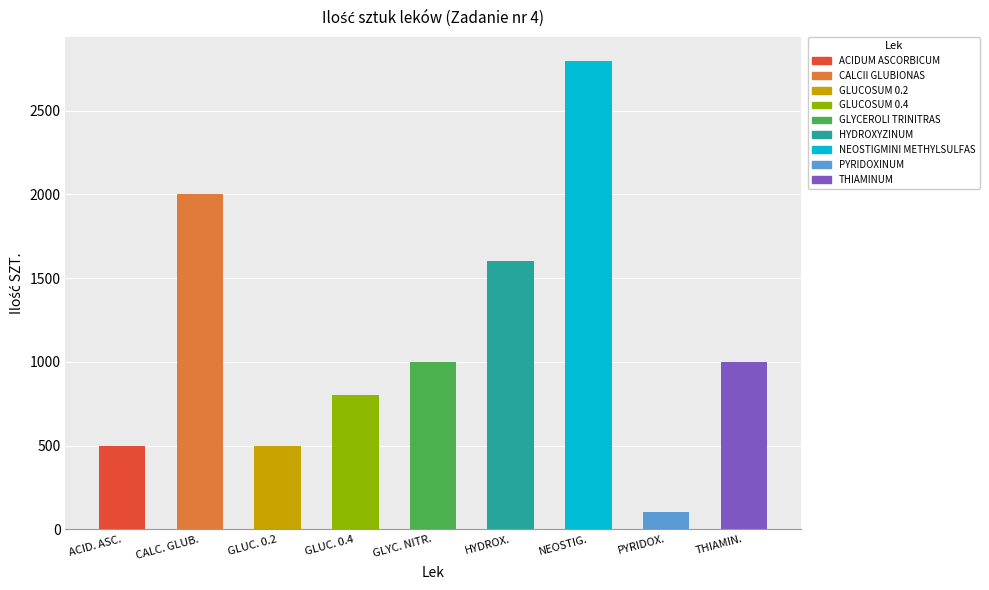

Which has a higher value, GLUC. 0.4 or ACID. ASC.?

GLUC. 0.4